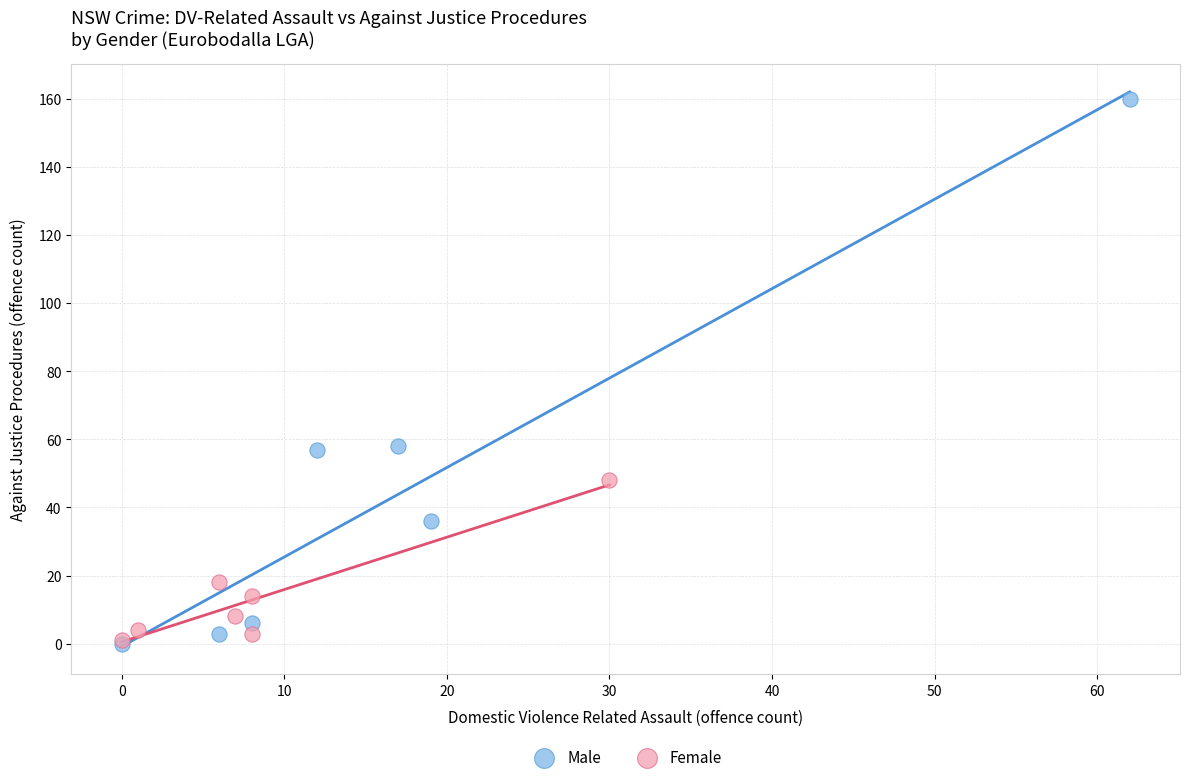

Which series contains the highest Y value?

Male